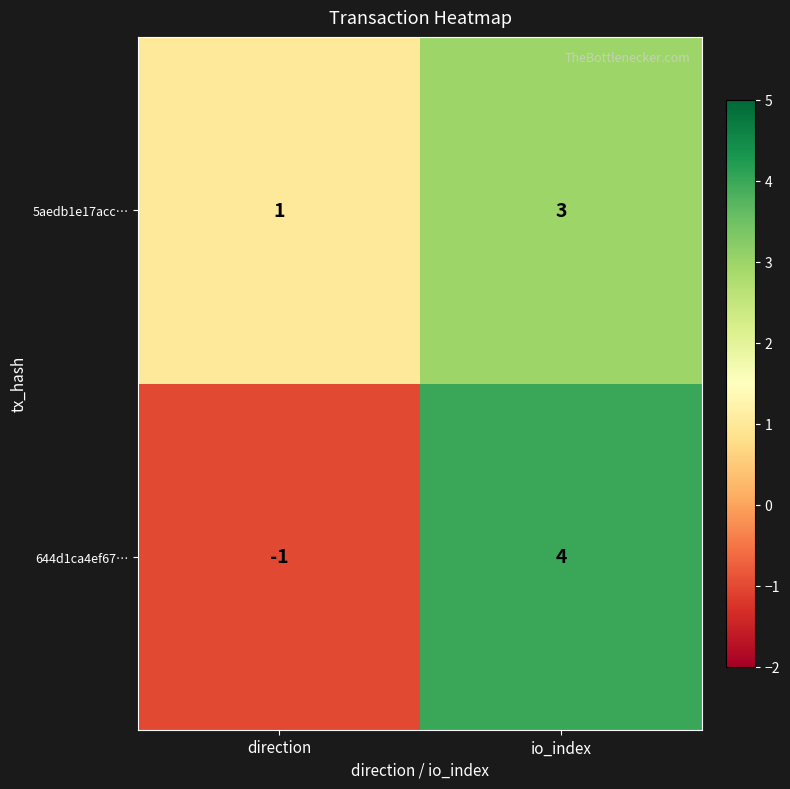

What is the sum of all 644d1ca4ef67… values?

3